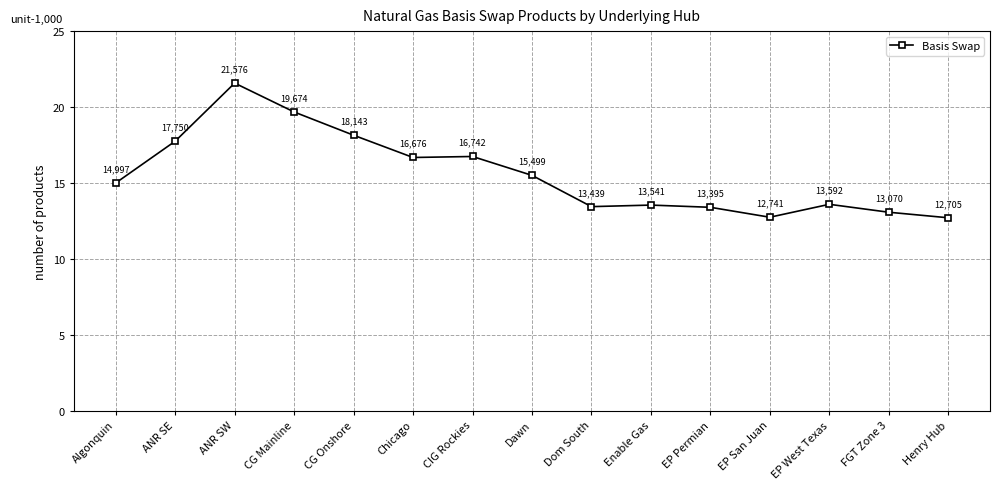

Rank the categories by value from highest to lowest.

ANR SW, CG Mainline, CG Onshore, ANR SE, CIG Rockies, Chicago, Dawn, Algonquin, EP West Texas, Enable Gas, Dom South, EP Permian, FGT Zone 3, EP San Juan, Henry Hub